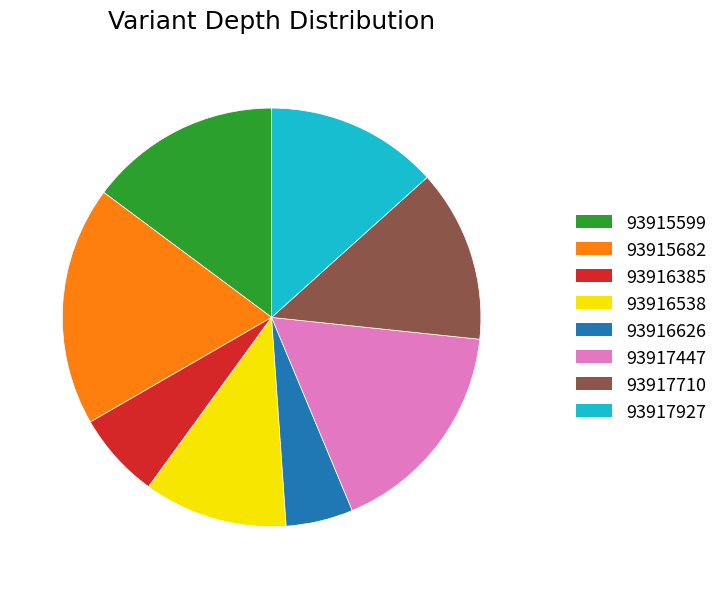

Combined, do 93916626 and 93917447 account for over 50%?

No